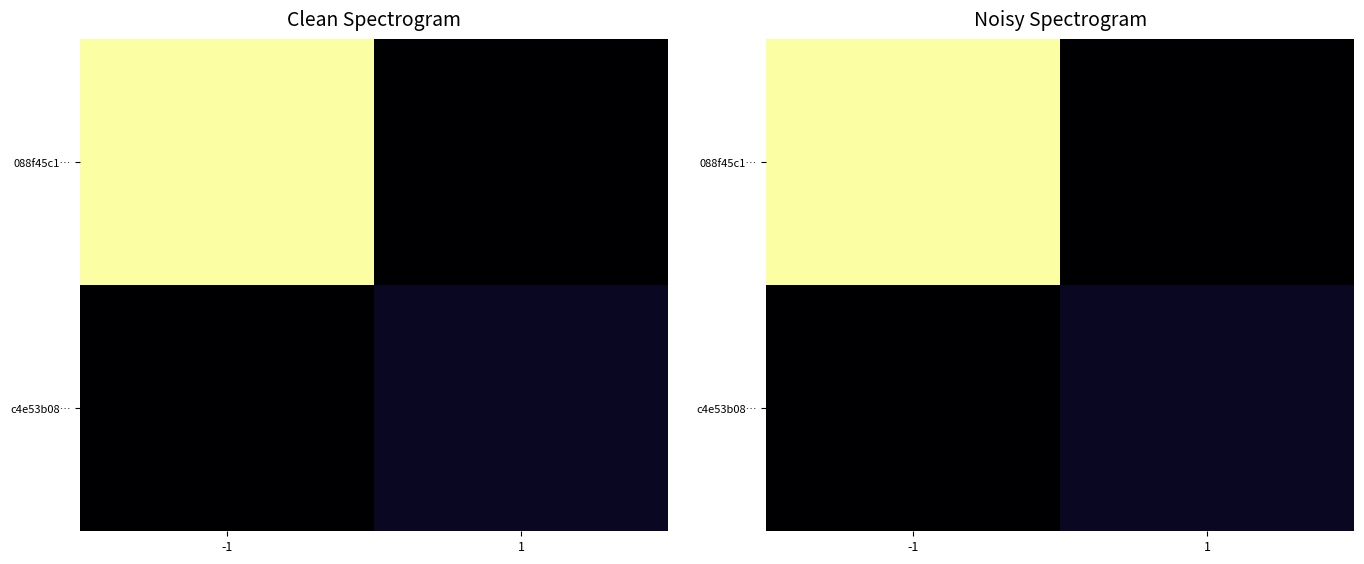

What value does the 088f45c1… series have at -1?

33.0